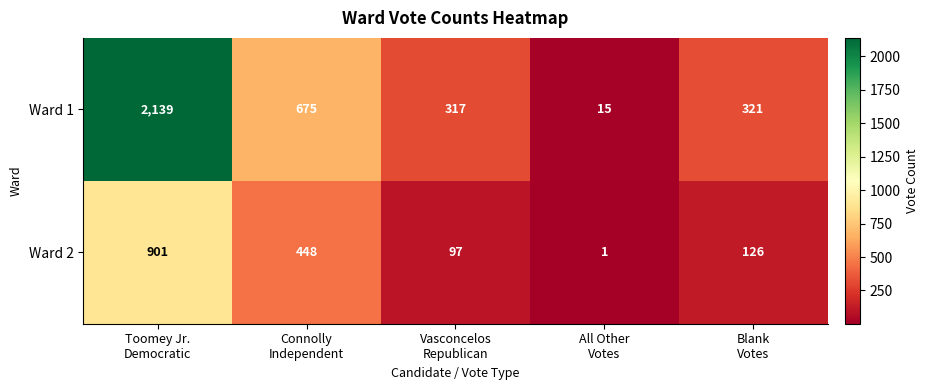

How many values in the Ward 1 series are below 321?

2